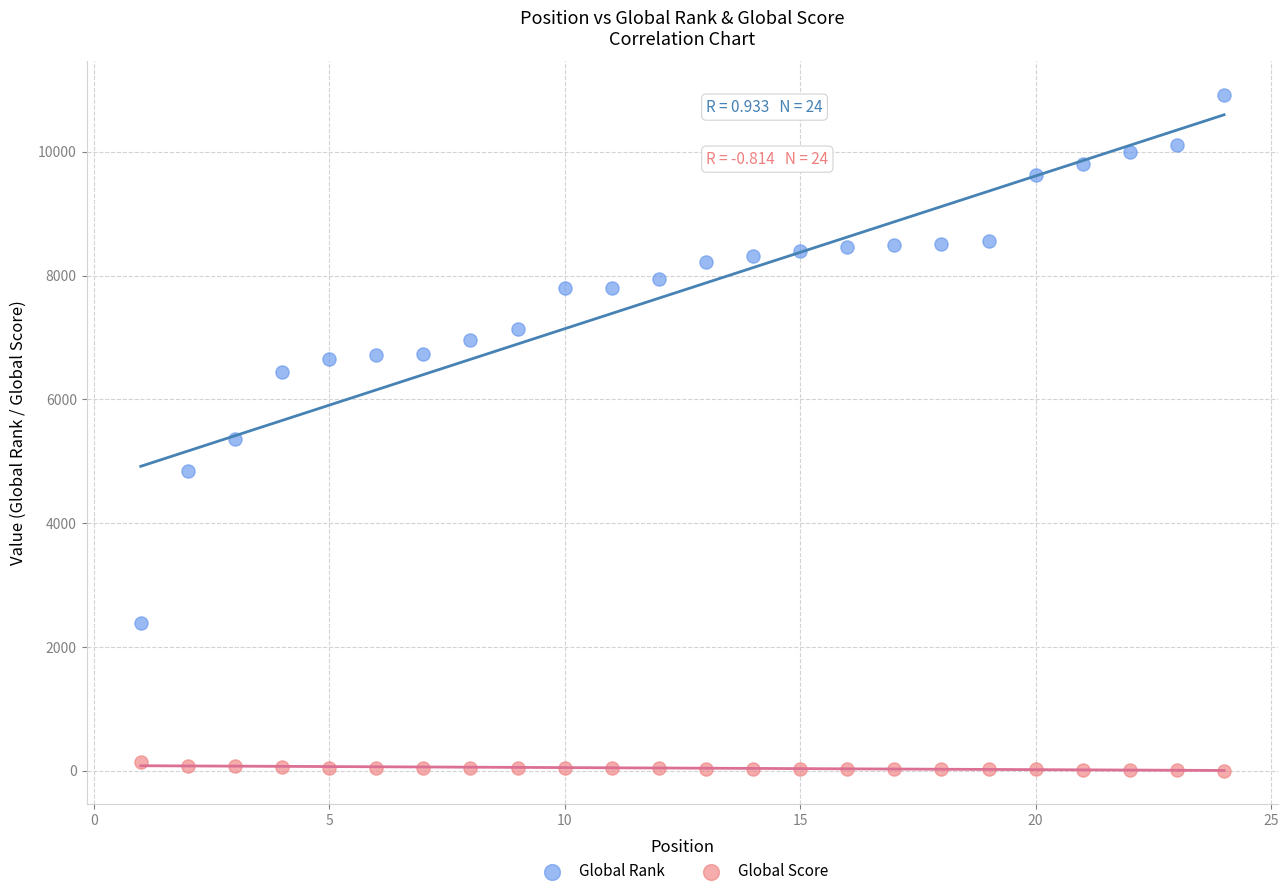

Across all data points, what is the range of X values (max minus min)?

23